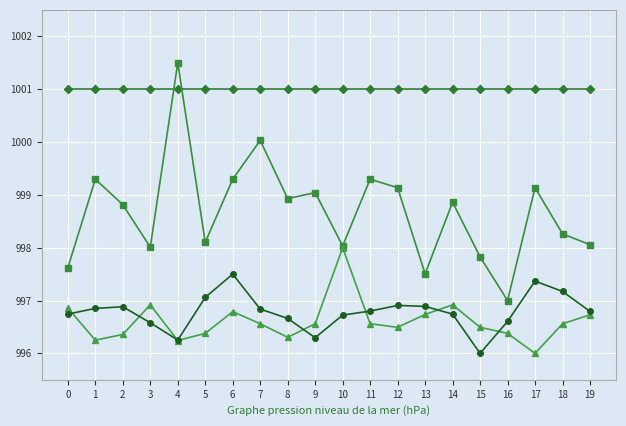

What is the difference between the highest and lowest values at 4?

5.3